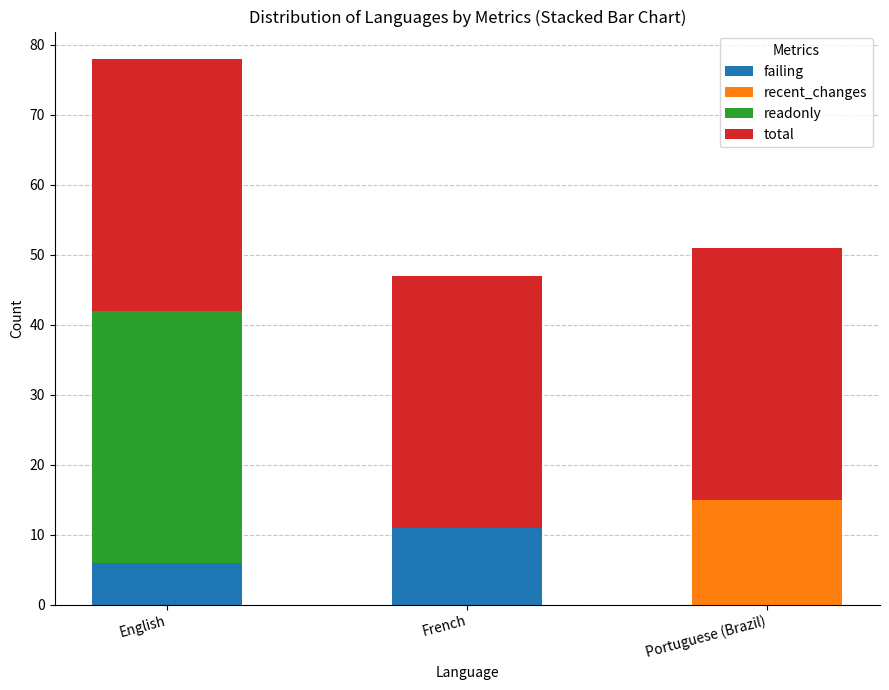

At which category is the sum across all series the highest?

English